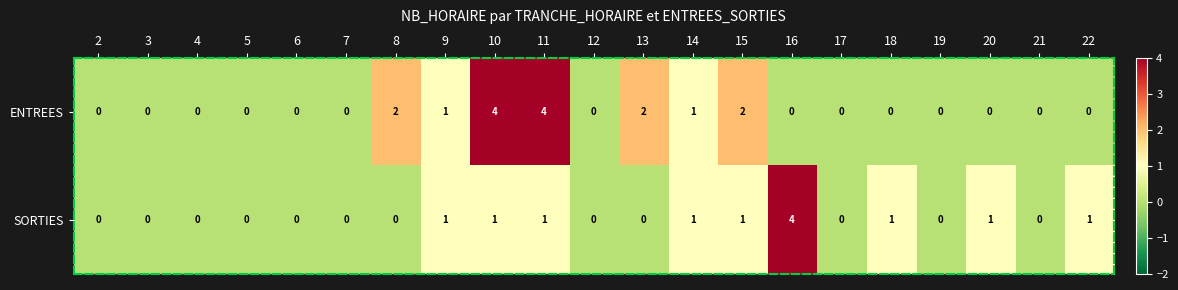

Which series has the largest total across all categories?

ENTREES